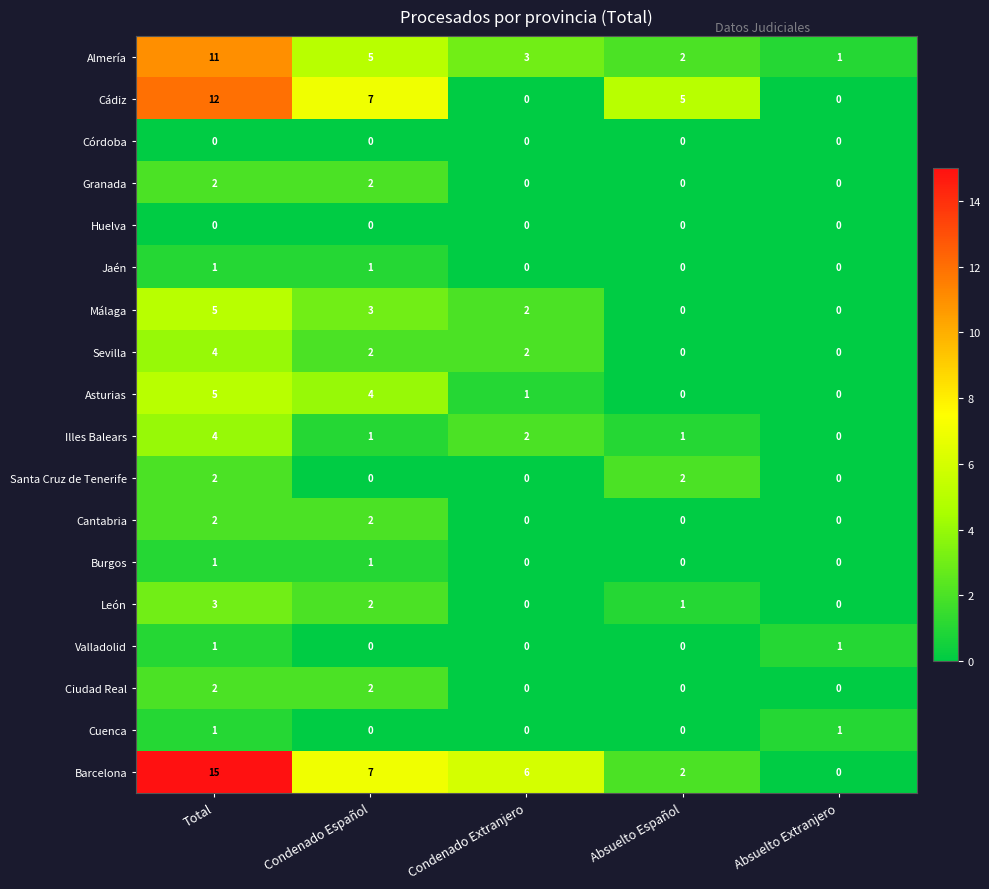

What is the difference between the Asturias values at Condenado Español and Absuelto Extranjero?

4